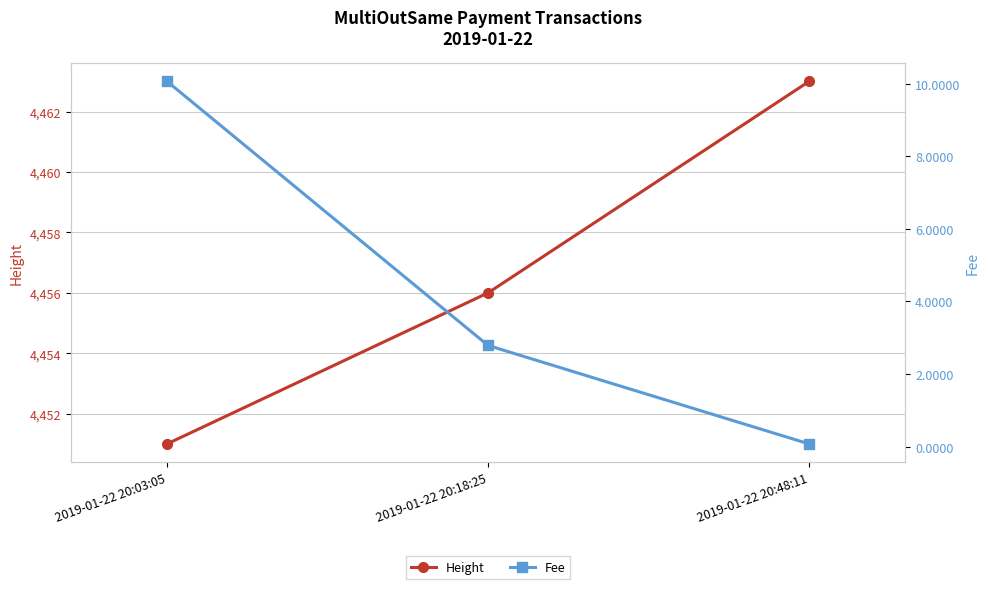

How many lines are shown in the chart?

2